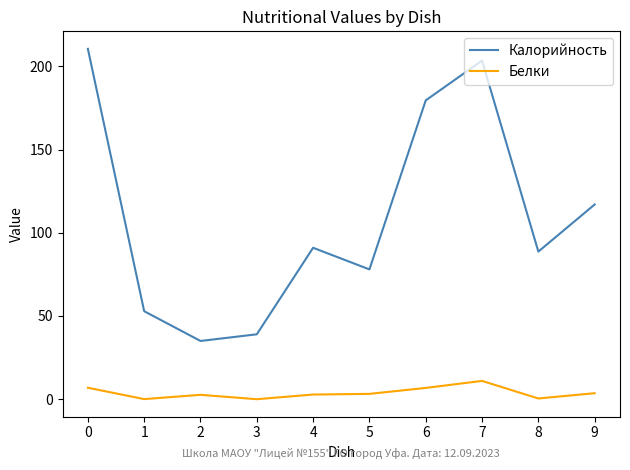

True or false: Белки and Калорийность intersect in this chart.

False